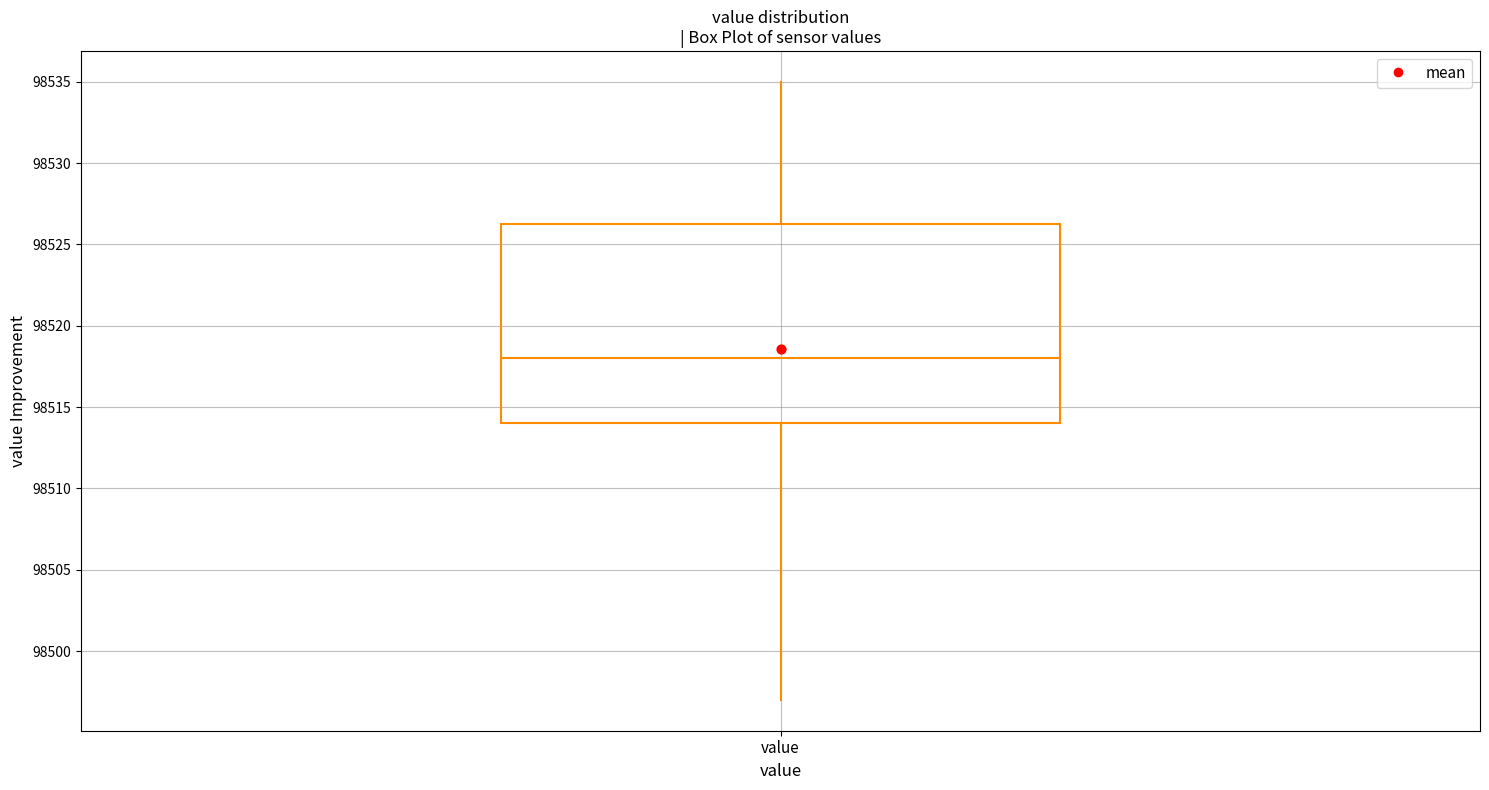

Transcribe this box plot: give where the median line is, the range the box spans, and where the two whiskers end, as read against the y-axis. The values are not printed on the chart, so give them approximately, as read against the axis.

median 98518.0, box 98514.0 to 98526.5, whiskers 98497.0 to 98535.0